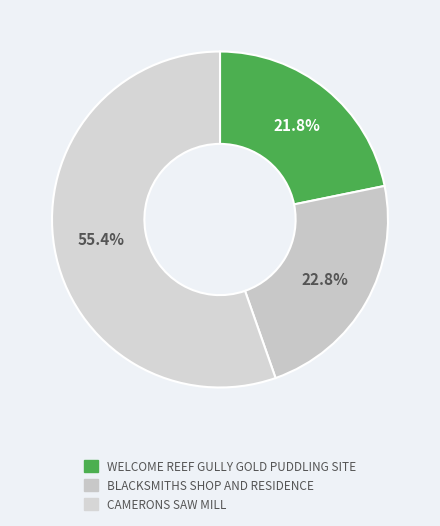

Is it true that CAMERONS SAW MILL is 45% of the pie?

False